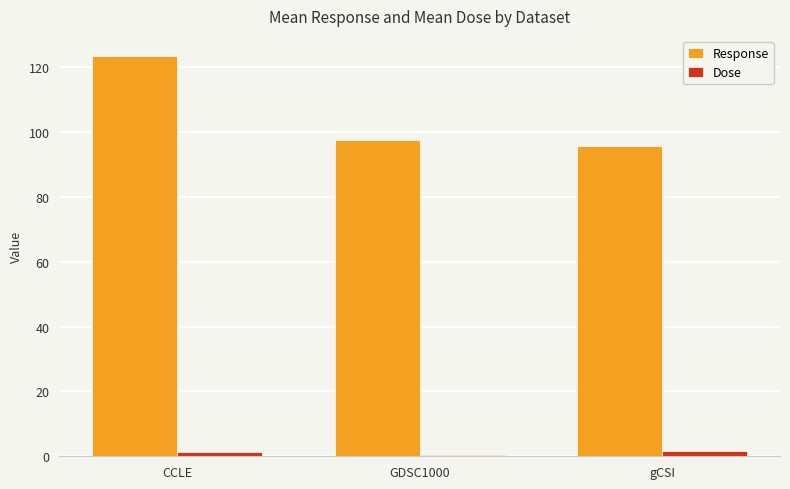

What is the spread (max minus min) of values at gCSI?

94.0